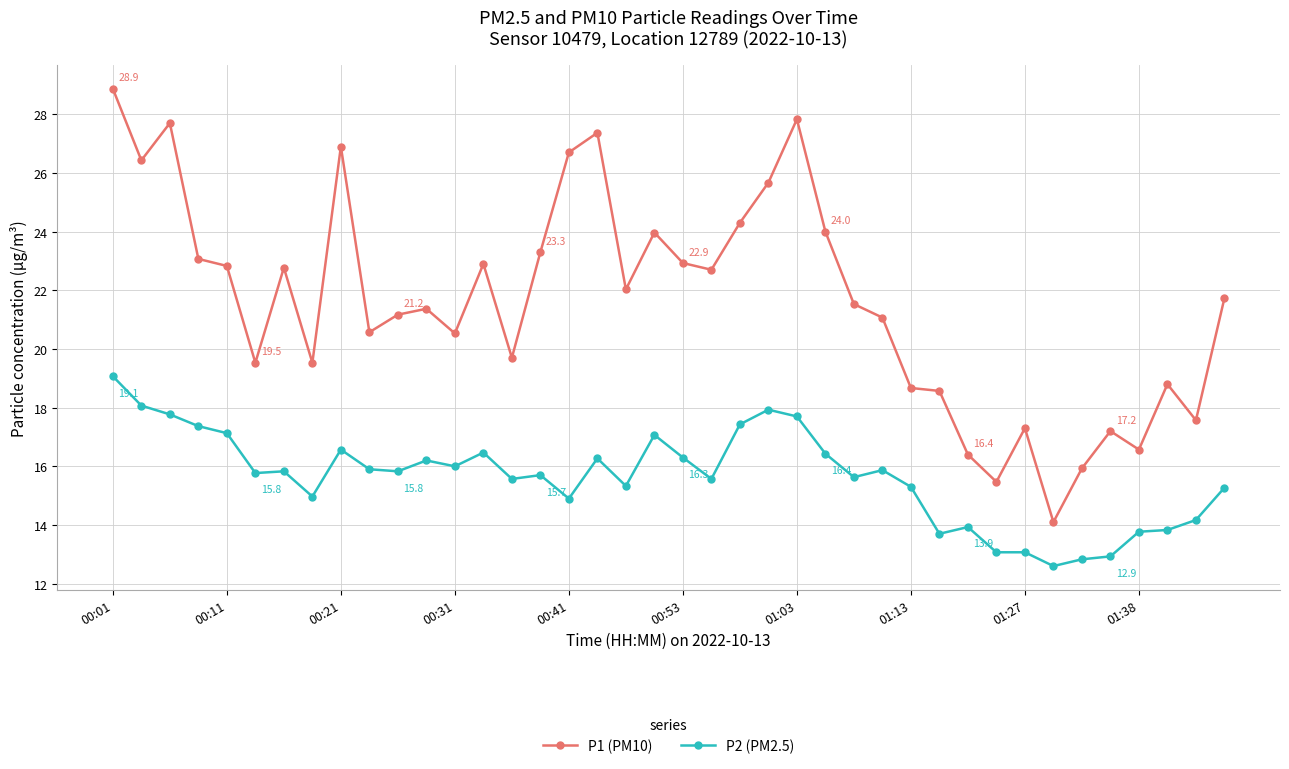

List the series in order of their peak value, highest first.

P1 (PM10), P2 (PM2.5)